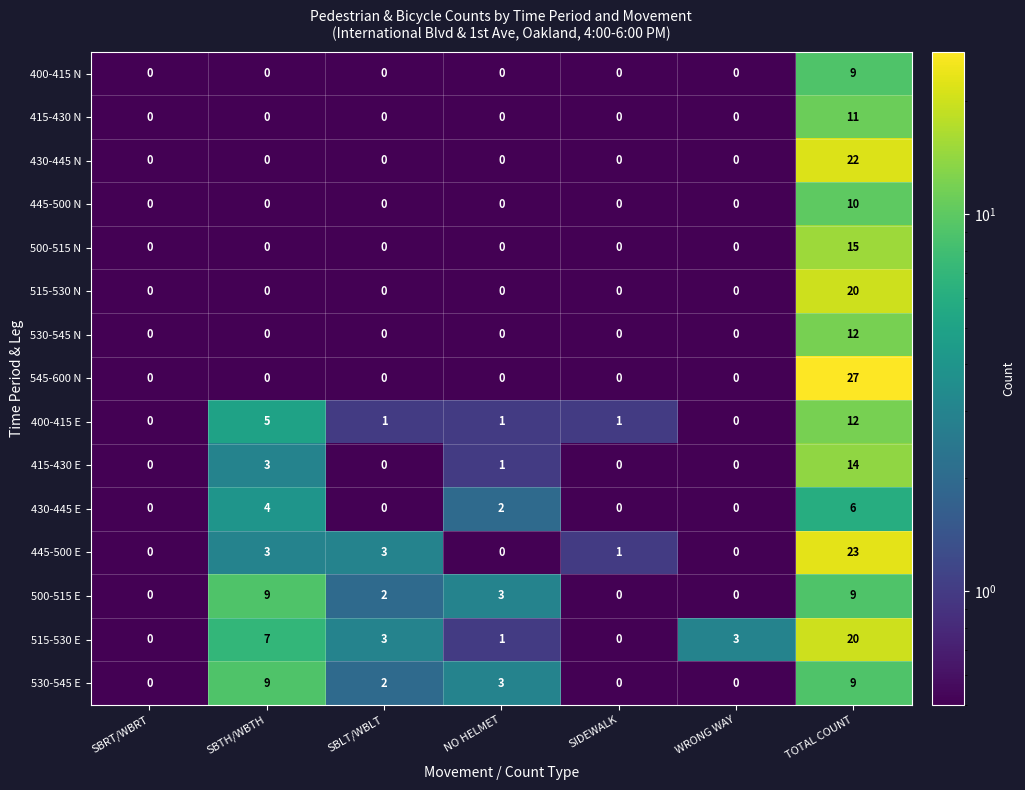

Which category has the highest value in the 415-430 E series?

TOTAL COUNT